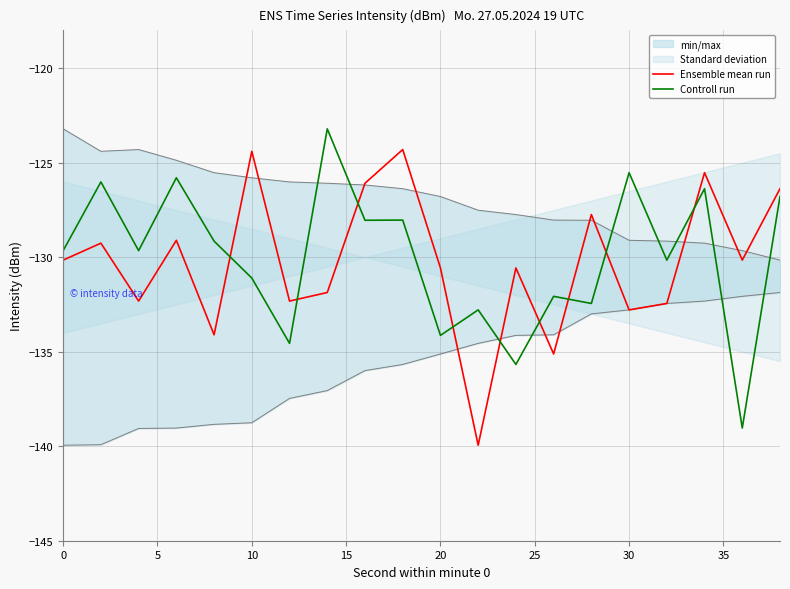

True or false: Ensemble mean run and Controll run cross at least once.

True